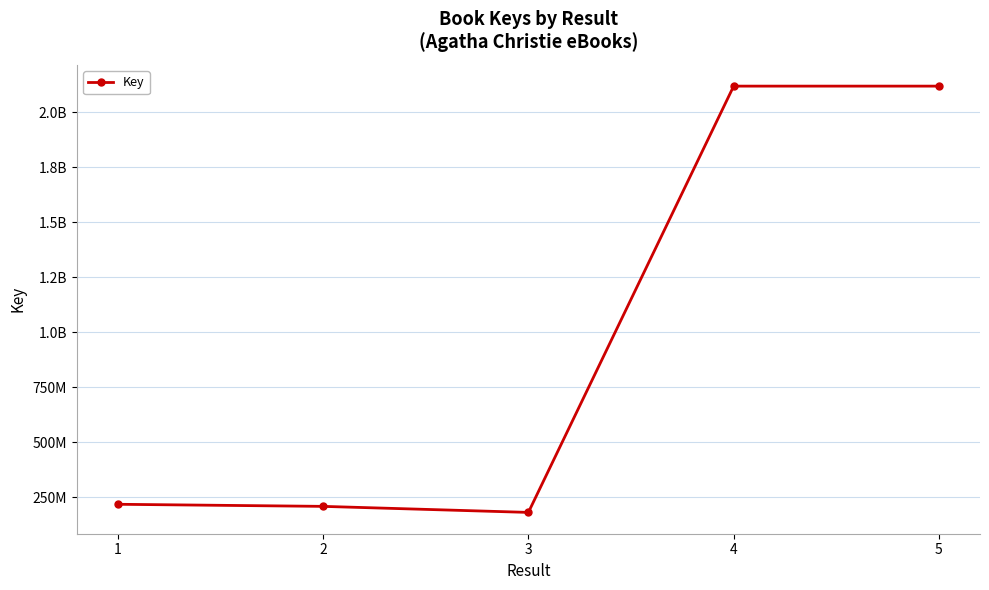

Does the chart have visible grid lines?

Yes